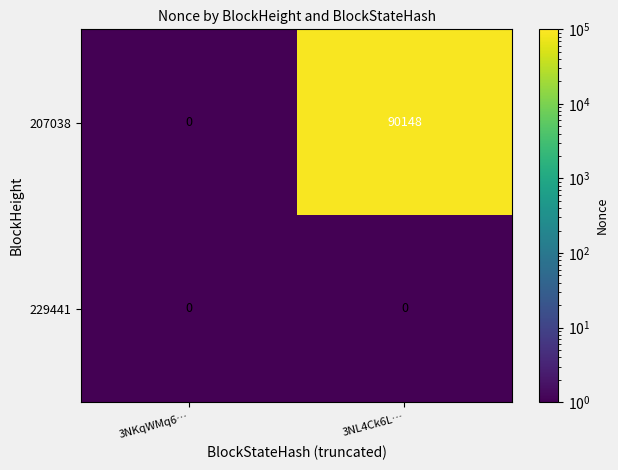

What is the difference between the highest and lowest values at 3NL4Ck6L…?

90148